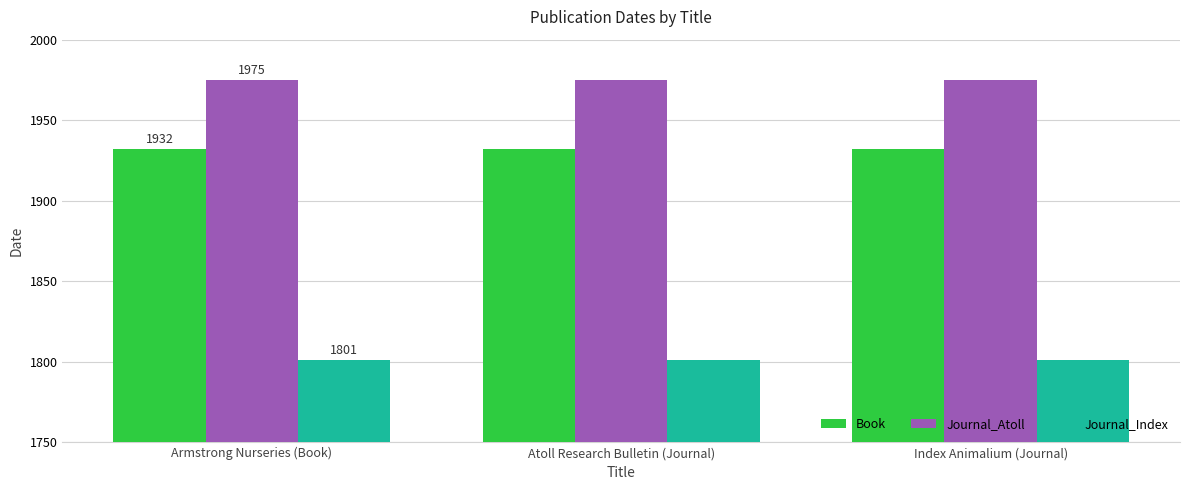

Which series has the largest total across all categories?

Journal_Atoll